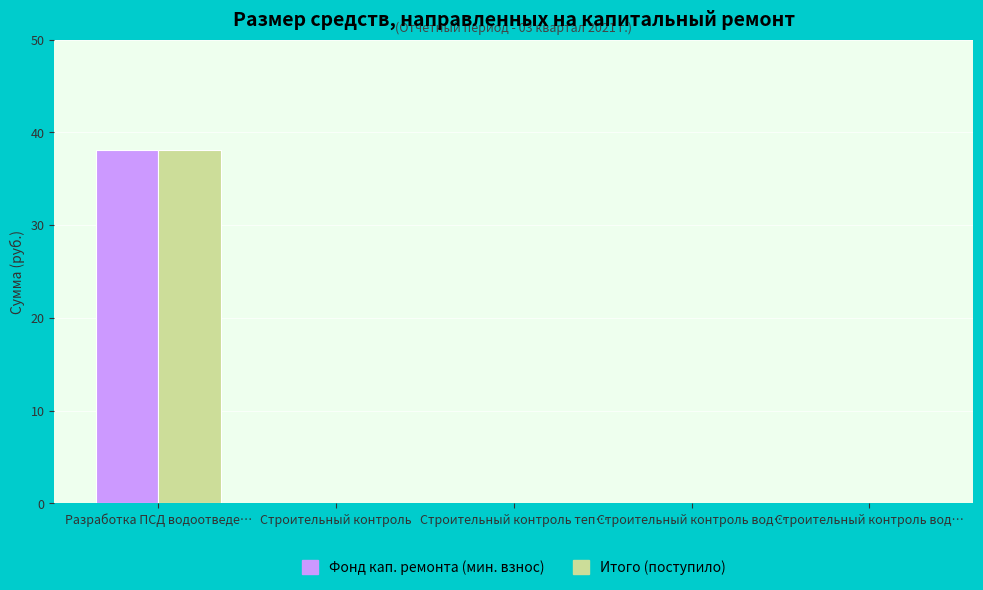

What is the difference between the maximum and second lowest values in the Итого (поступило) series?

38.1